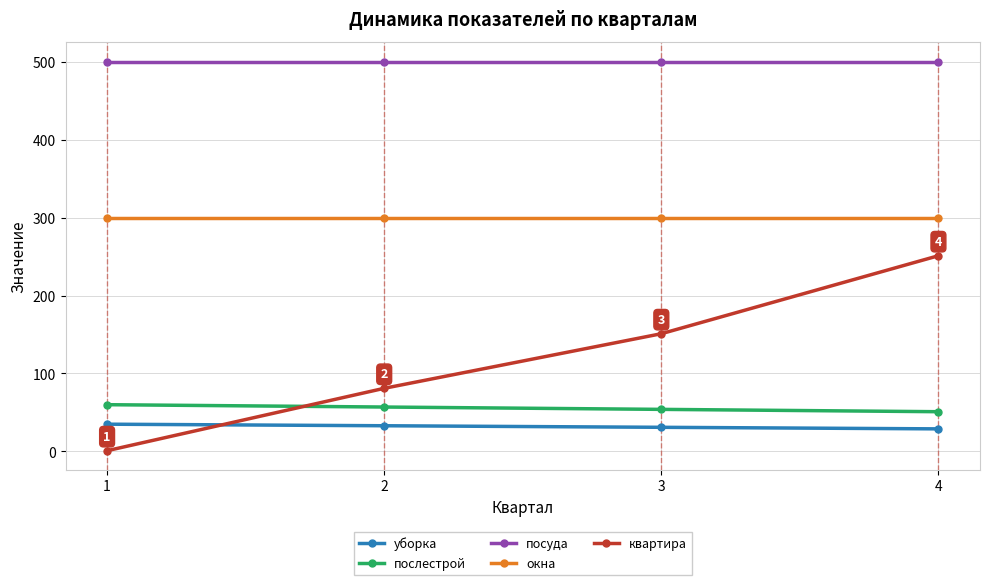

Which category has the lowest value across all series?

1